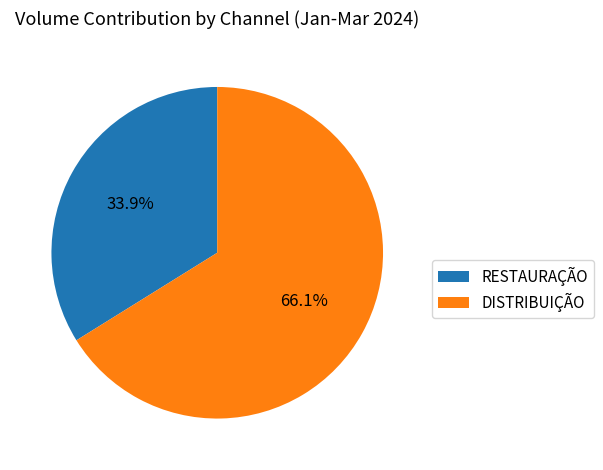

Combined, do DISTRIBUIÇÃO and RESTAURAÇÃO account for over 50%?

Yes